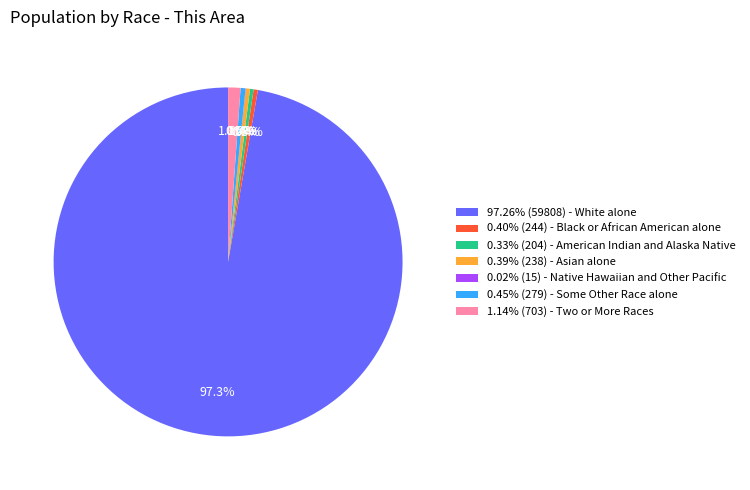

Does any single category account for the majority?

Yes